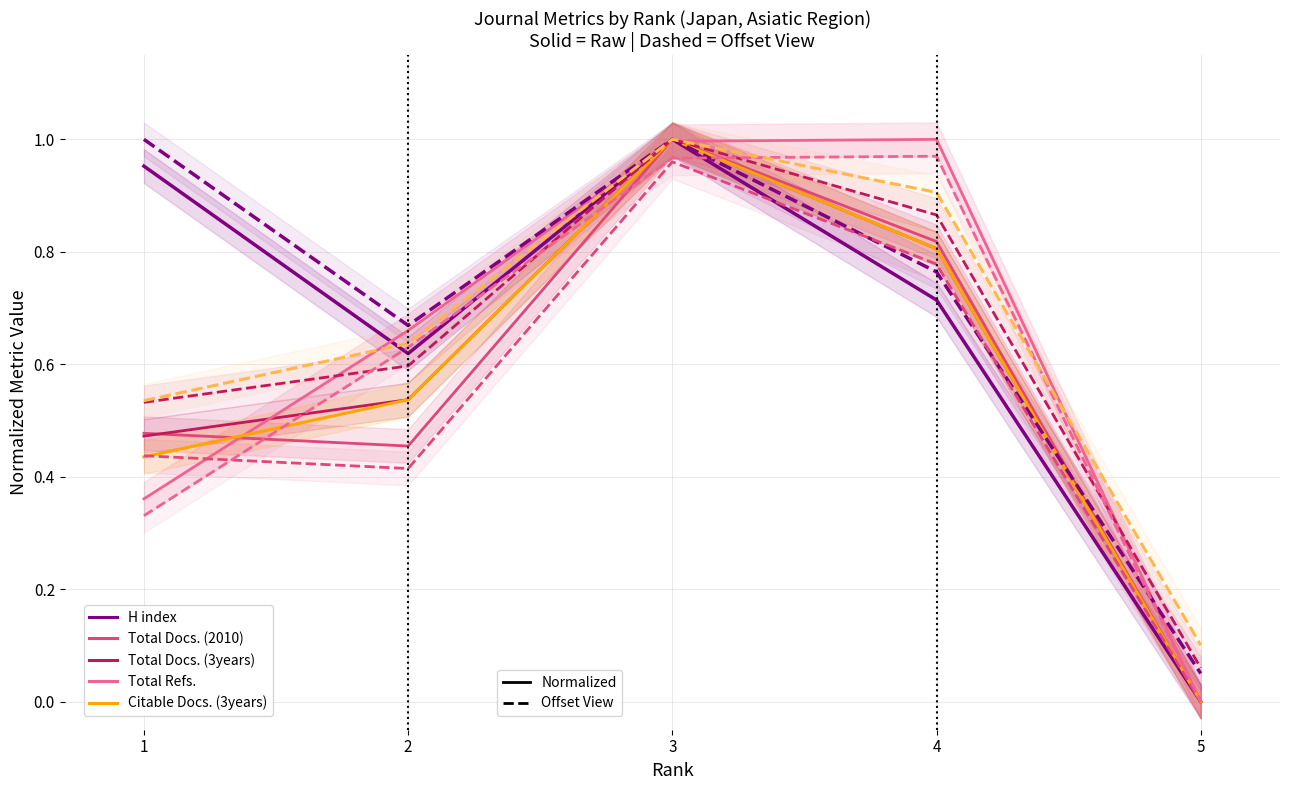

Rank the series at 1 from lowest to highest value.

Total Refs., Citable Docs. (3years), Total Docs. (3years), Total Docs. (2010), H index